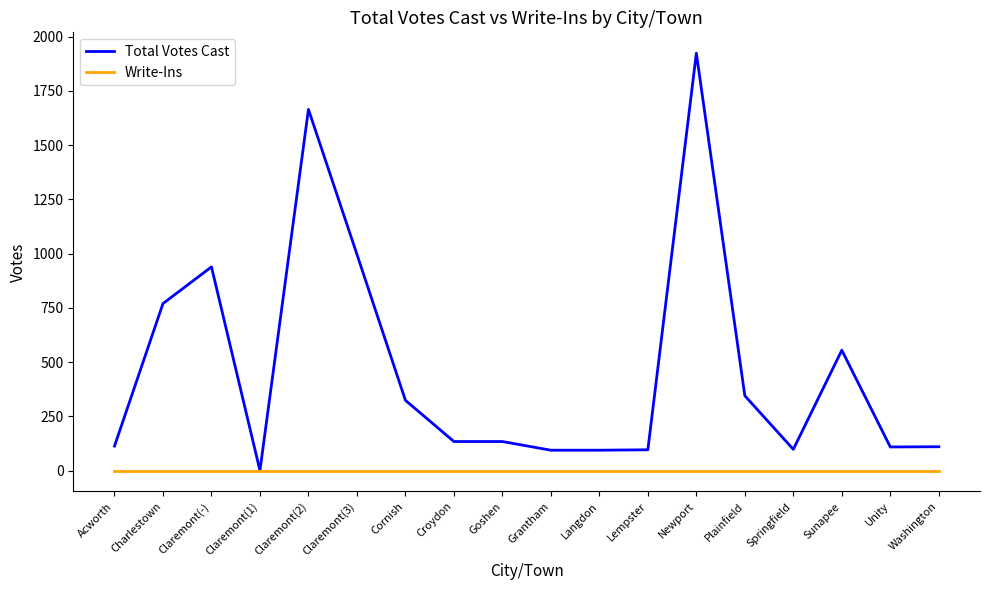

True or false: Total Votes Cast has a value of 520 at Plainfield.

False